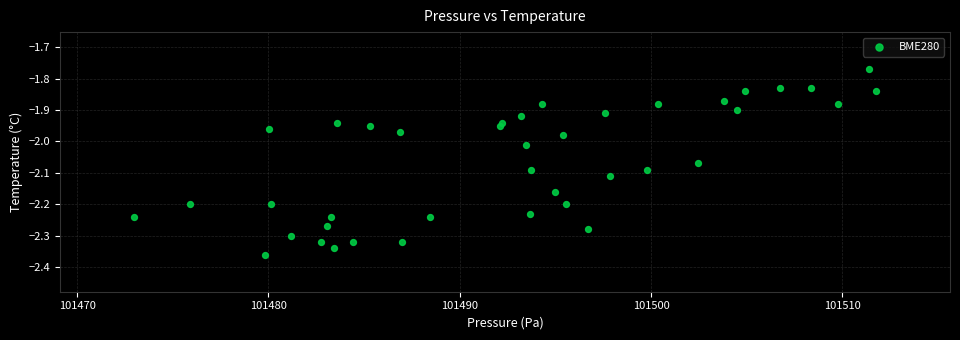

What is the range of X values (max minus min)?

38.8